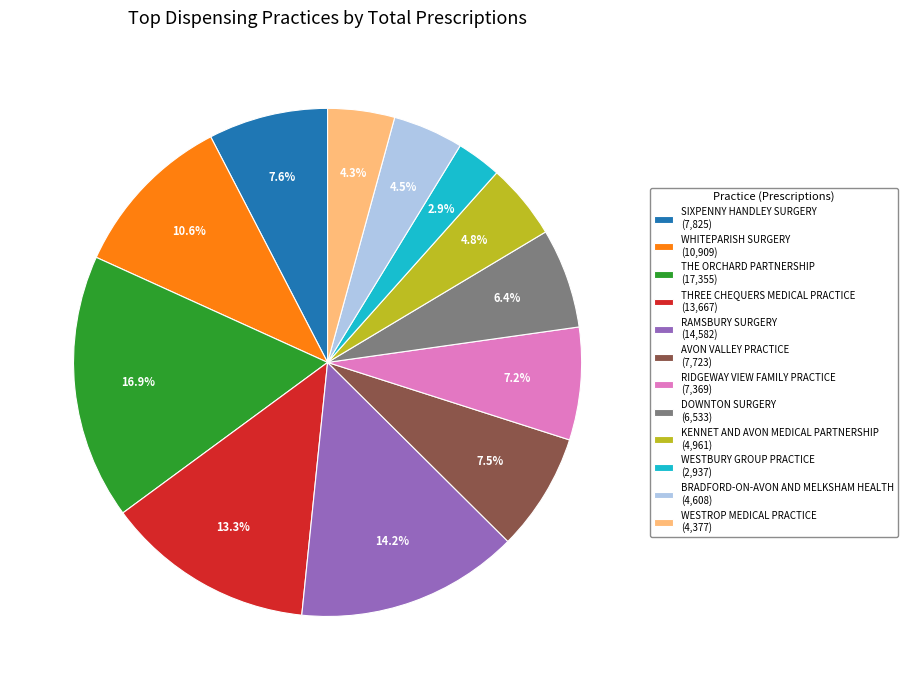

What percentage do WHITEPARISH SURGERY and WESTBURY GROUP PRACTICE together represent?

13.5%